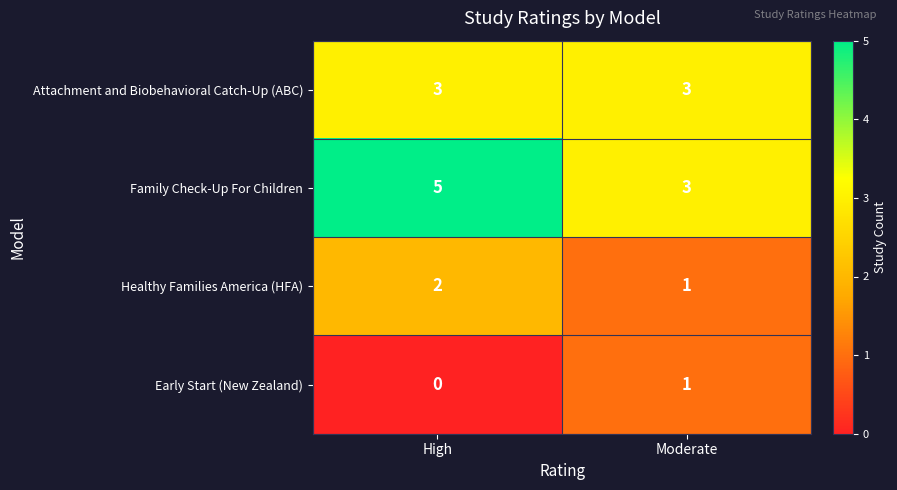

What is the sum of all Family Check-Up For Children values?

8